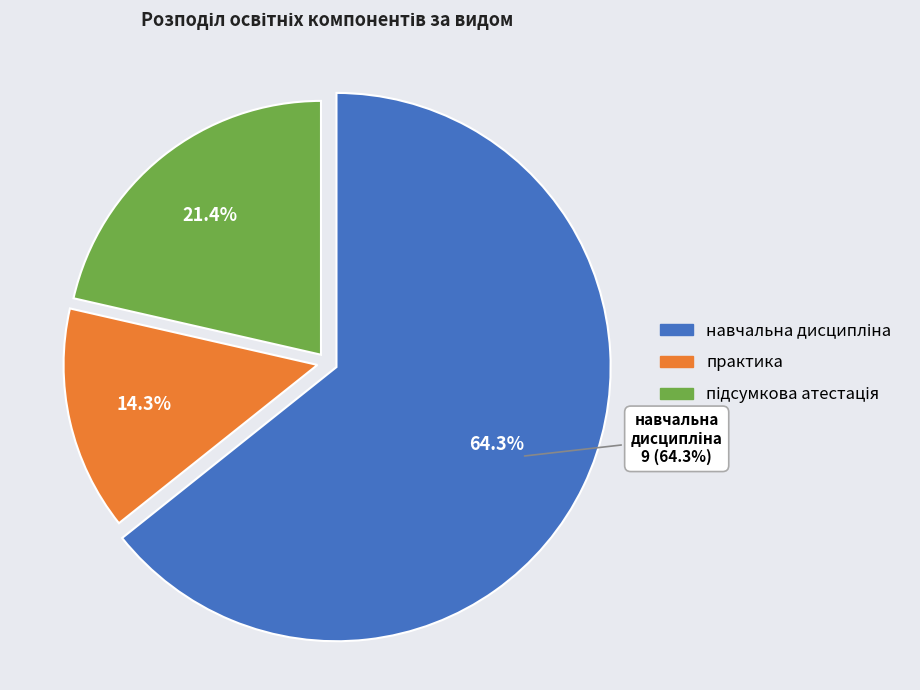

Which slice is the smallest?

практика